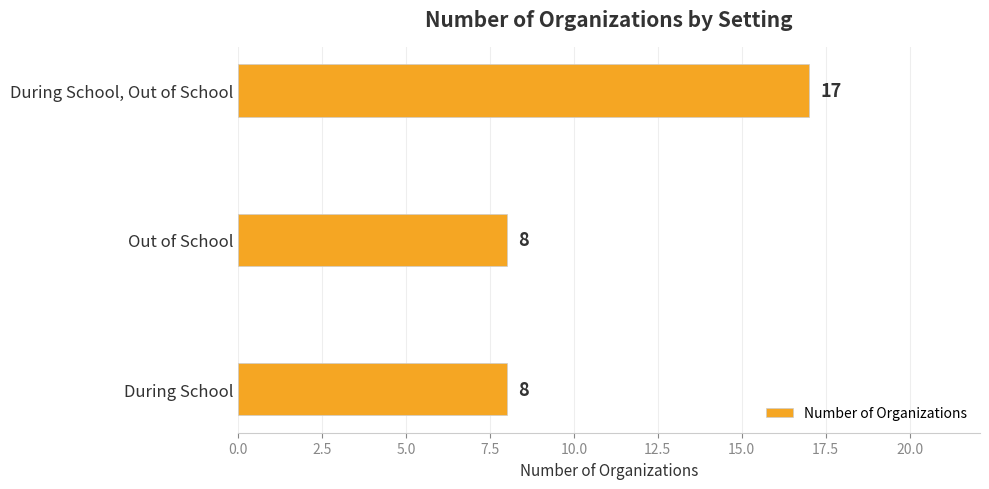

Reading bottom to top, extract all data points from this chart.

8	8	17